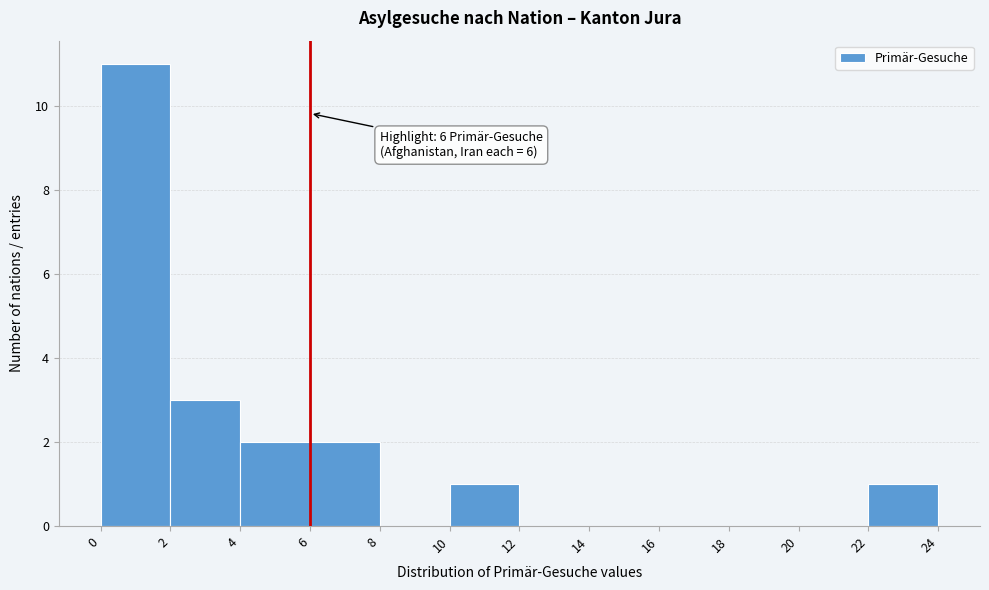

Over which range of the x-axis is the bar tallest?

0 to 2